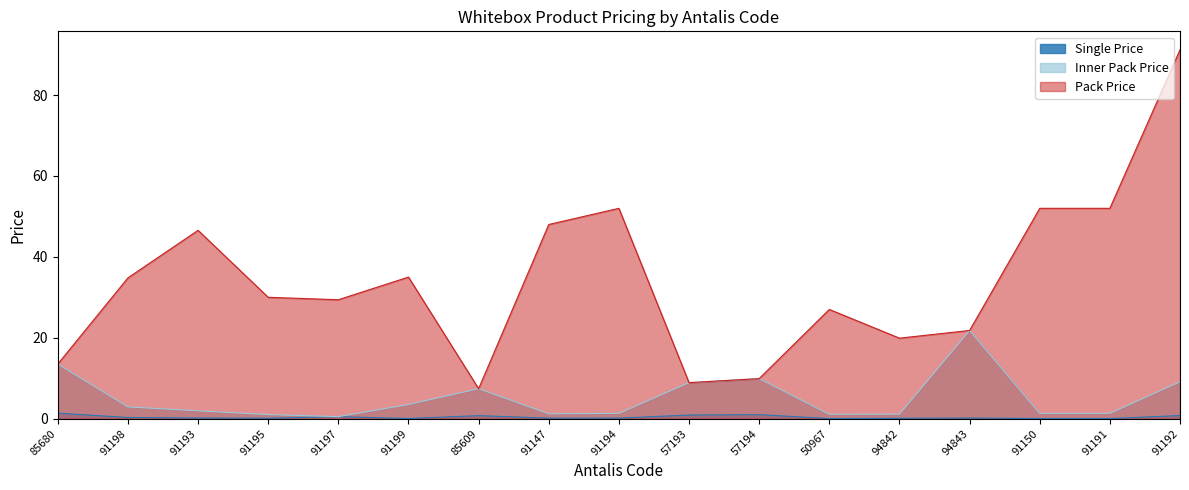

In Pack Price, how many points are higher than both neighbors (excluding endpoints)?

4